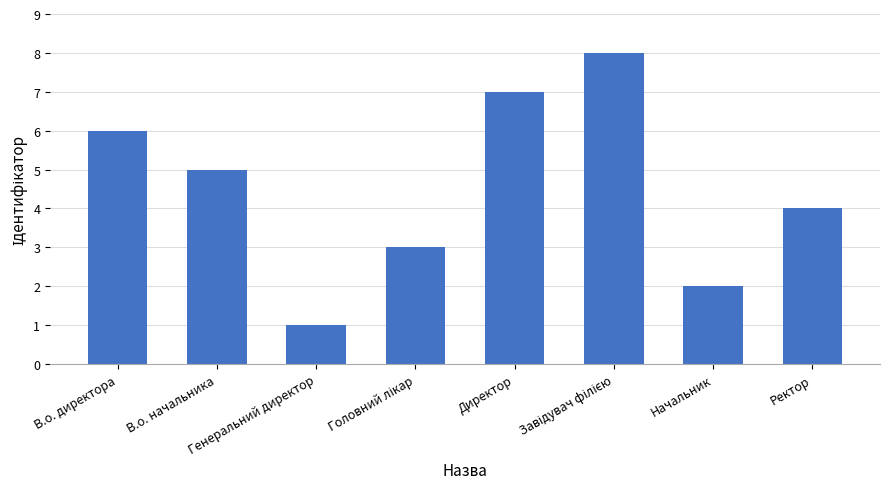

How many series are shown in this chart?

1